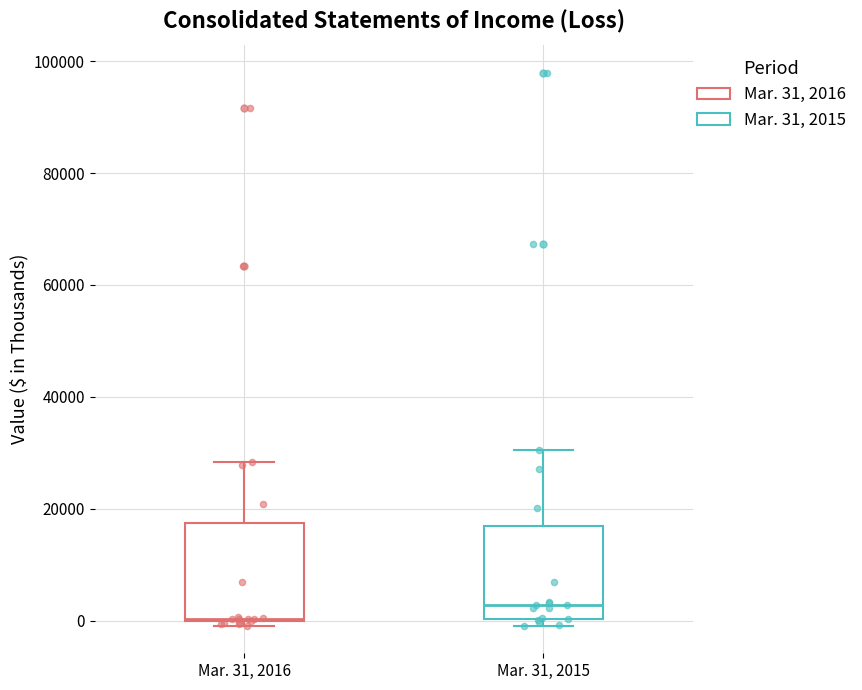

Which box has the highest median line?

Mar. 31, 2015